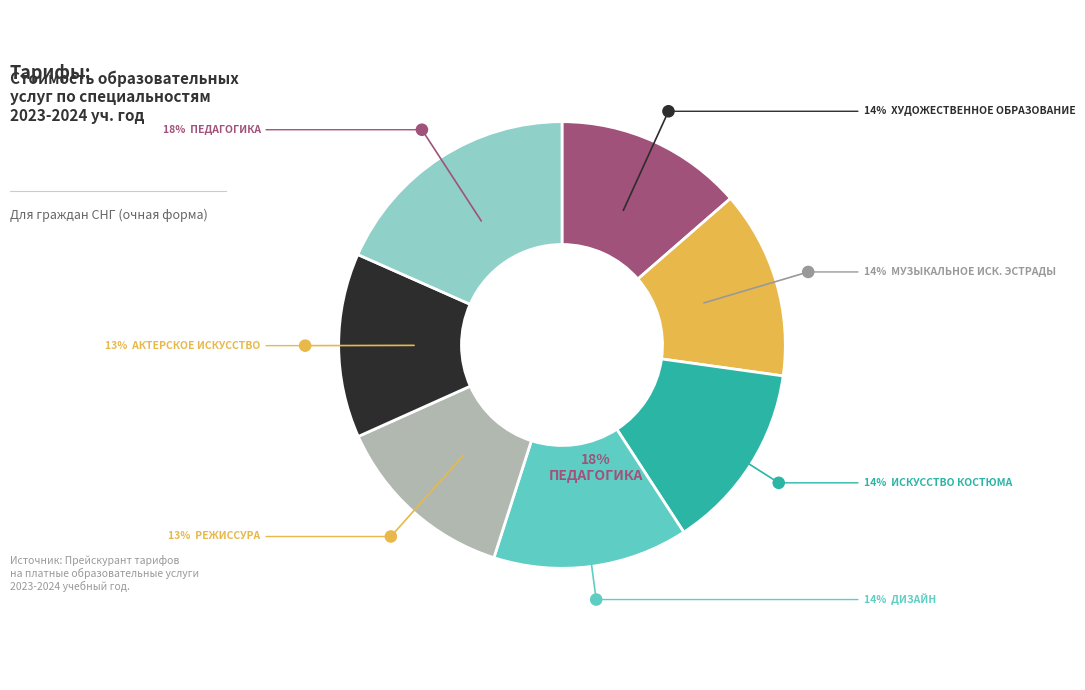

Is the sum of Педагогика and Музыкальное искусство эстрады greater than half?

No